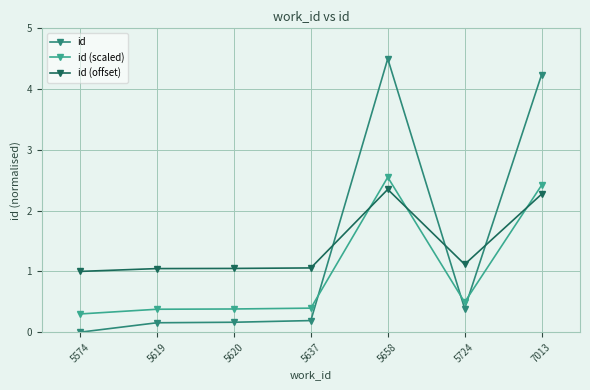

At which category is the sum across all series the highest?

5658